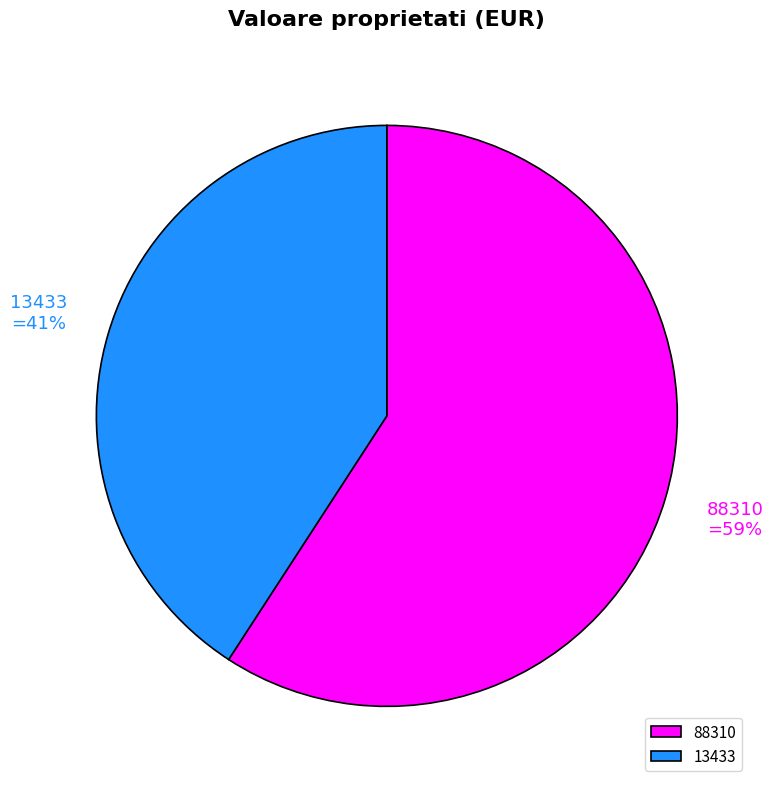

The 13433 slice represents 48% of the pie. True or false?

False